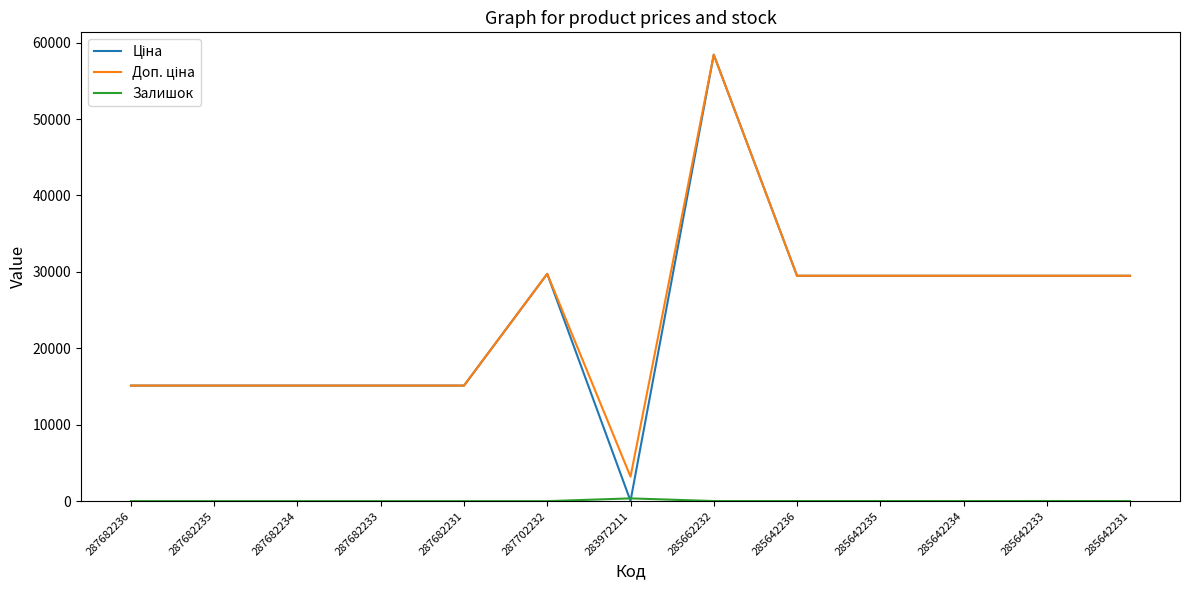

How many distinct data groups are displayed?

3